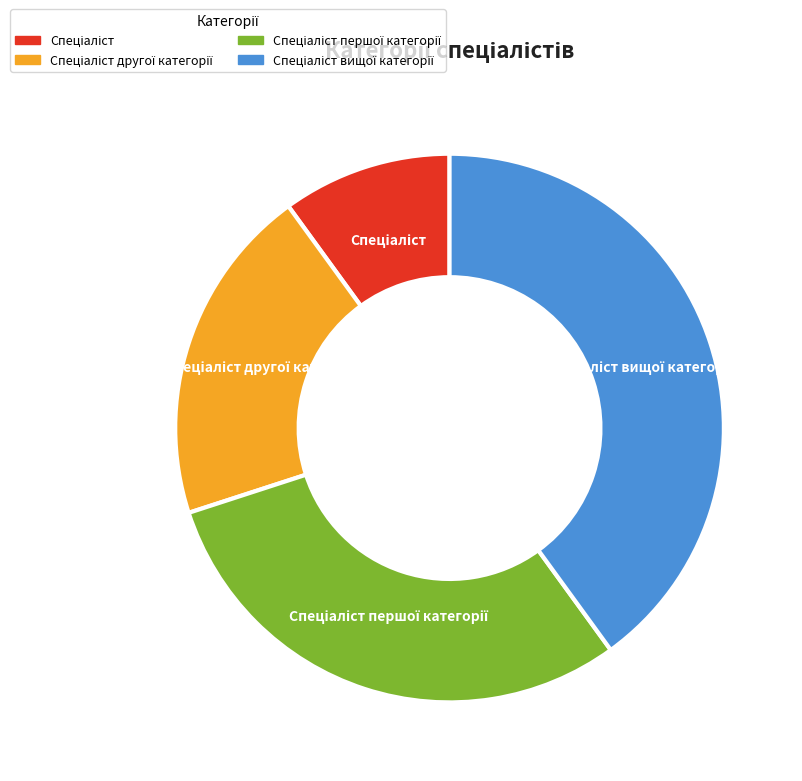

Is there any slice that represents more than half of the pie?

No